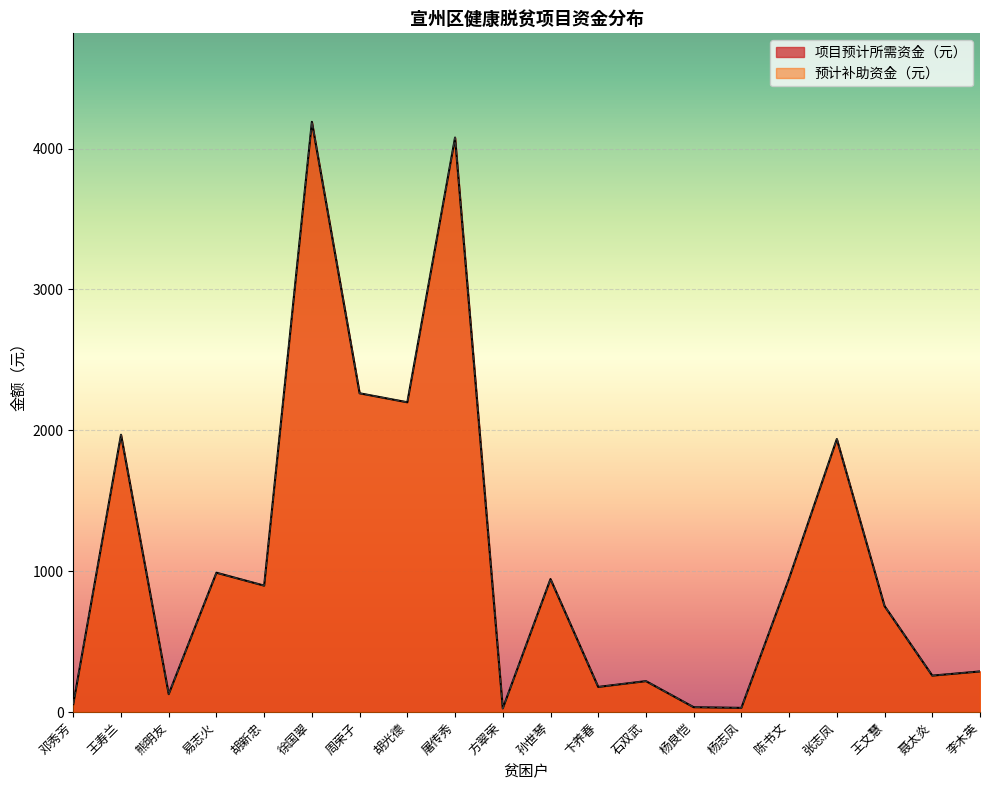

What position from the left is 陈书文?

16